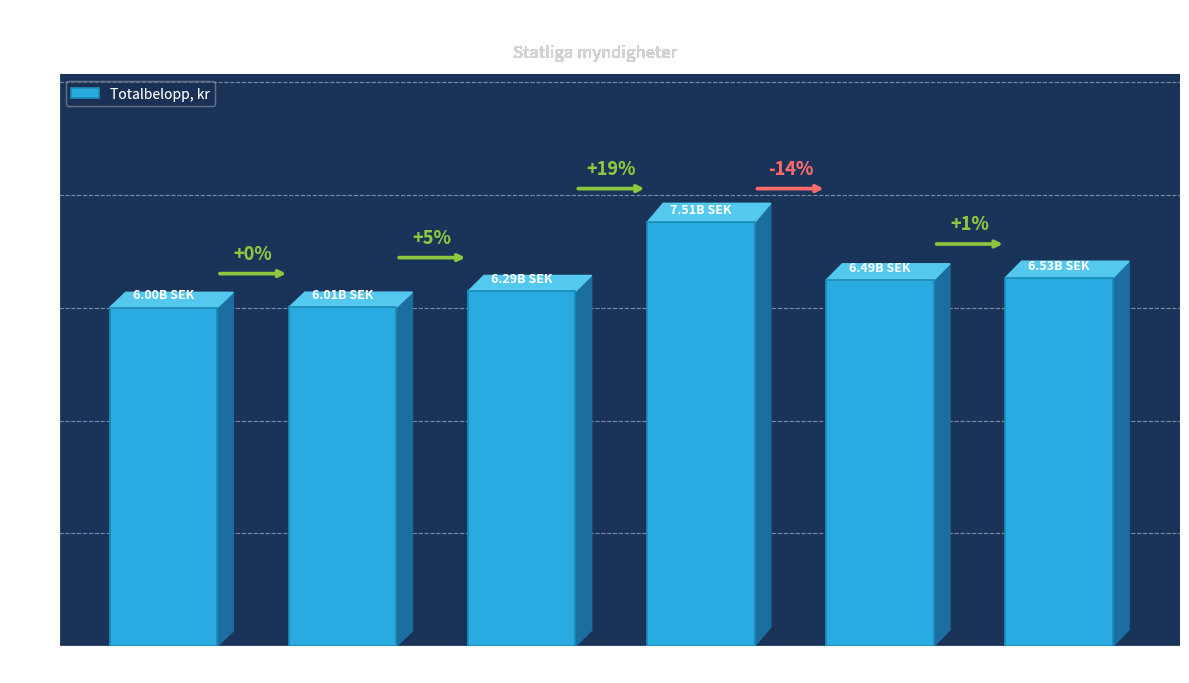

How many bars are there in total?

6